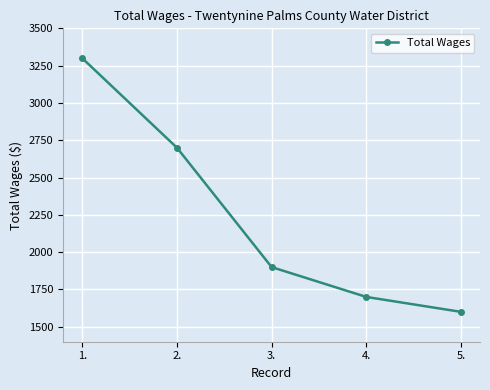

What is the sum of the values at 3. and 2.?

4600